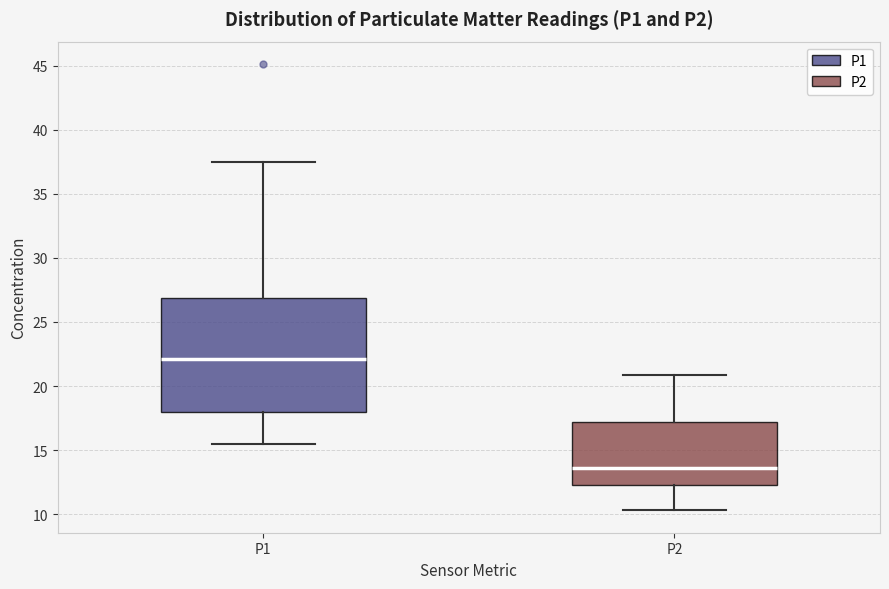

Which box has the highest median line?

P1